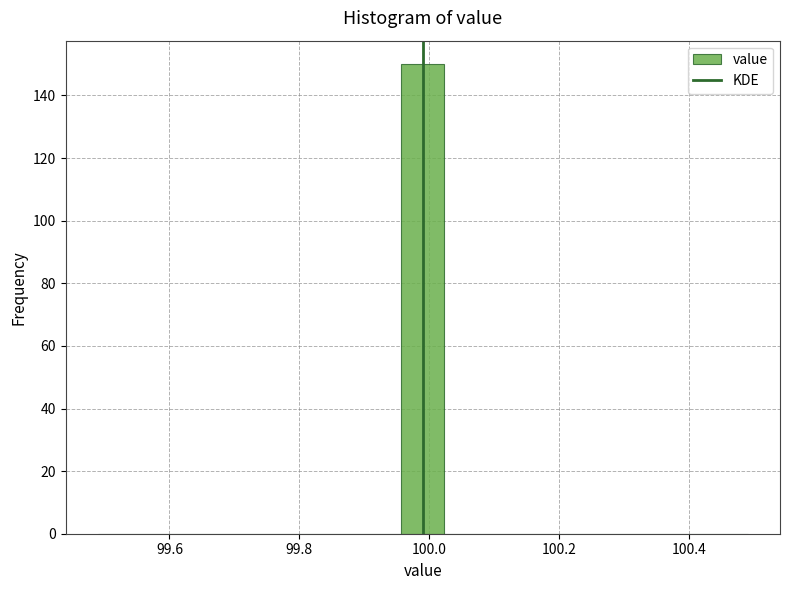

Read against the x-axis, roughly where is the centre of the tallest bar?

100.00